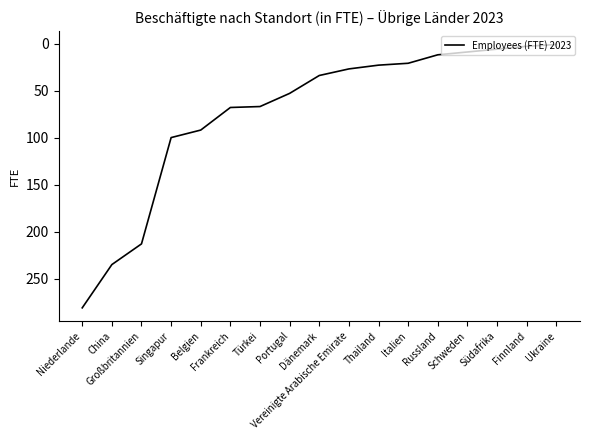

What is the greatest value displayed?

281